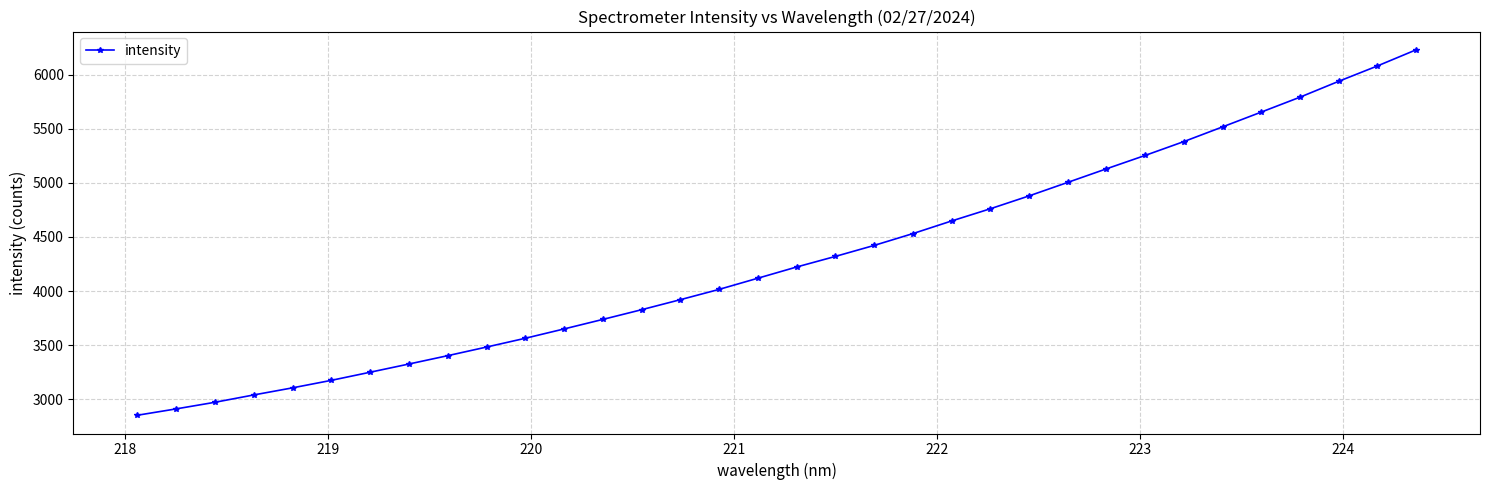

What is the sum of all values?

146109.4